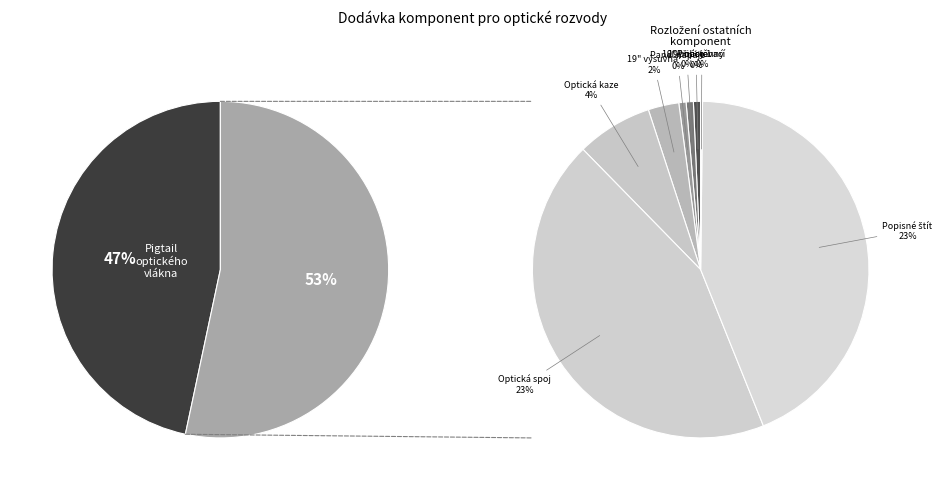

Does Popisné štítky represent more than half of the total?

No